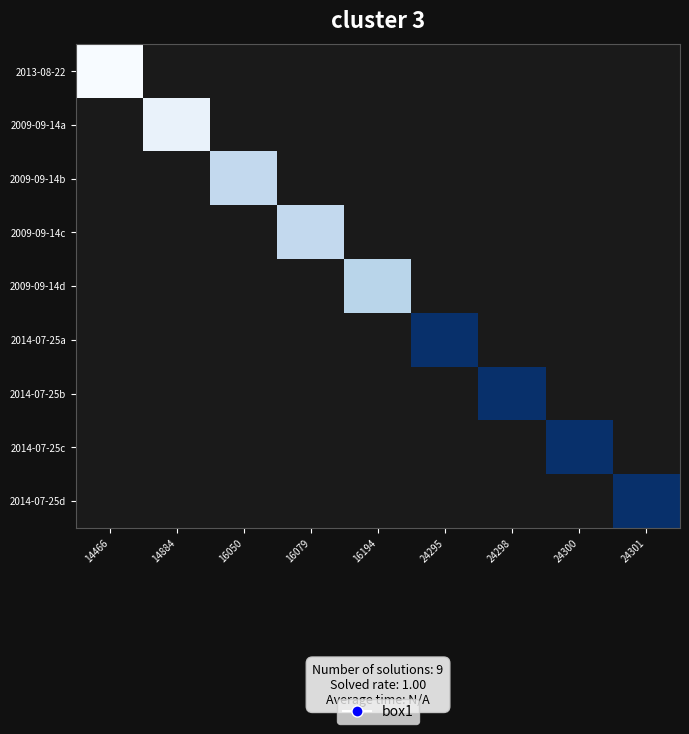

How many distinct data groups are displayed?

9